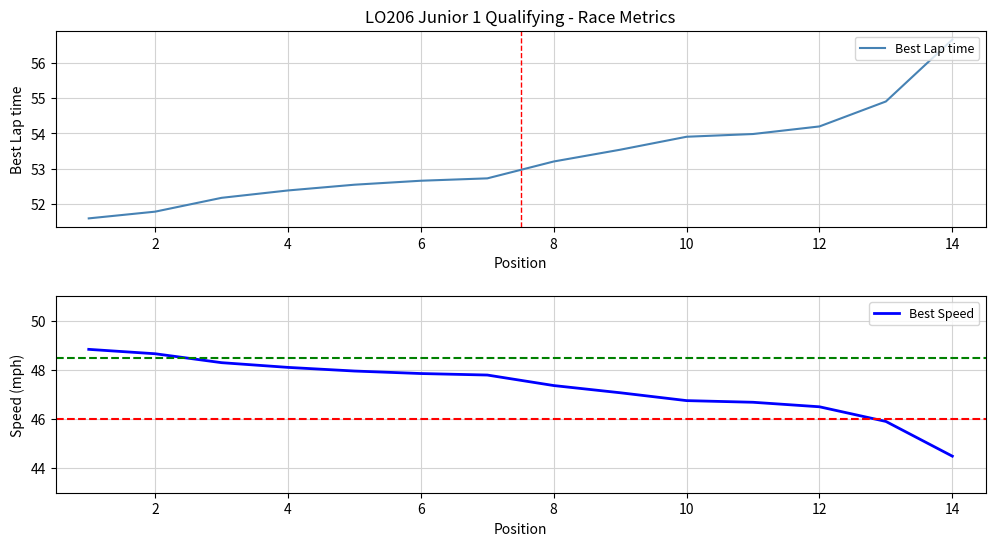

What is the difference between the maximum and minimum values in the Best Lap time series?

5.0